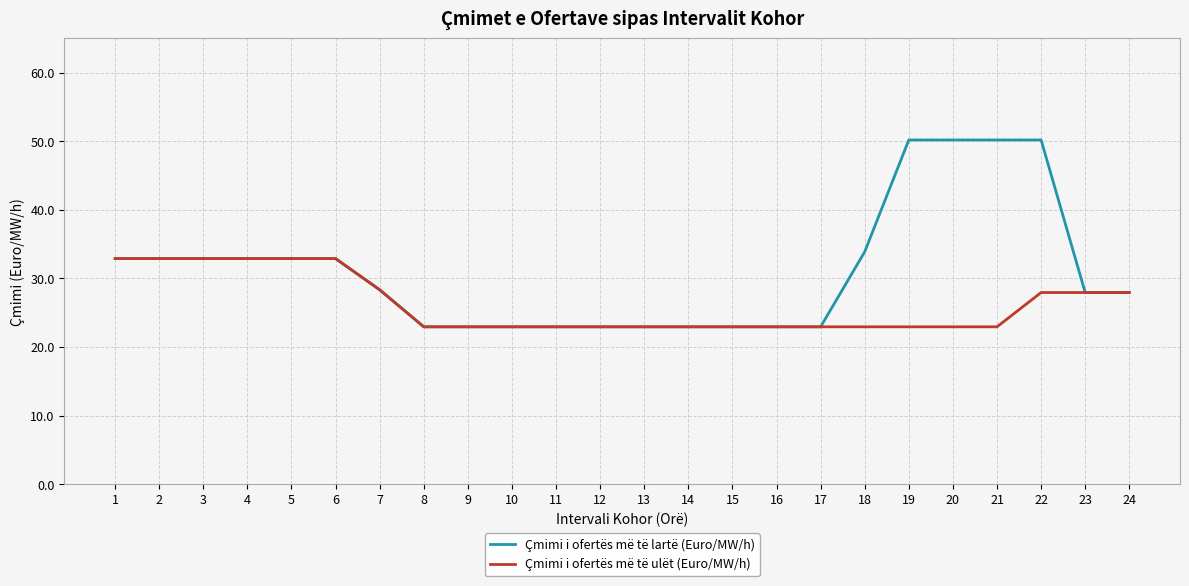

What is the greatest value displayed?

50.2